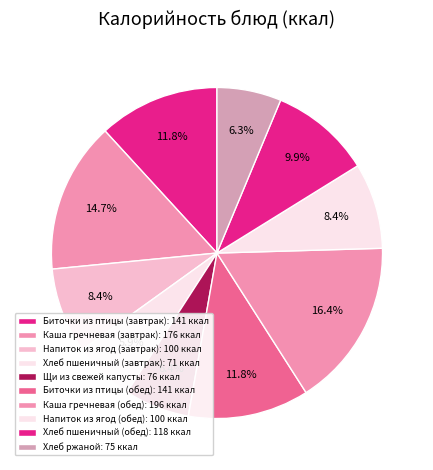

How many slices are in this pie chart?

10